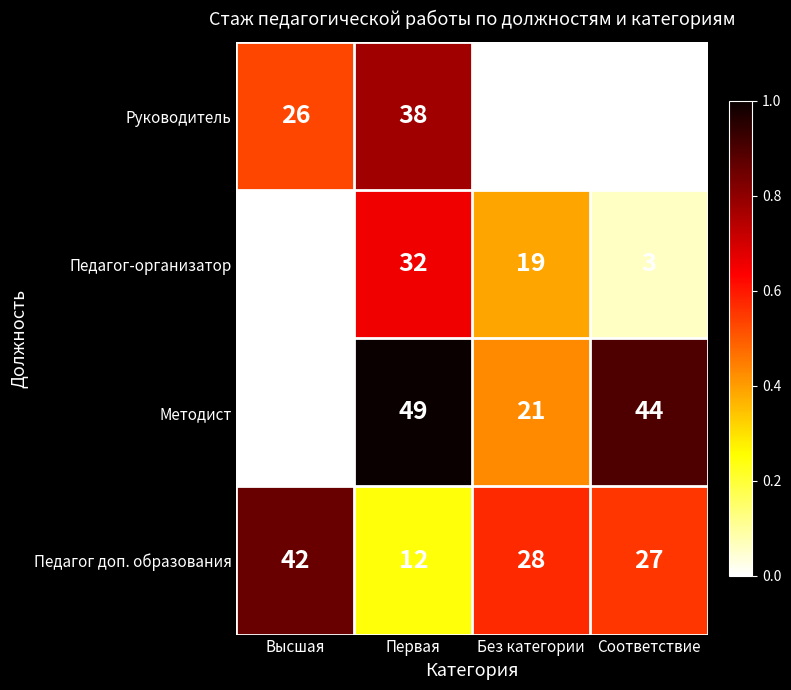

List the series in order of their peak value, highest first.

Методист, Педагог доп. образования, Руководитель, Педагог-организатор